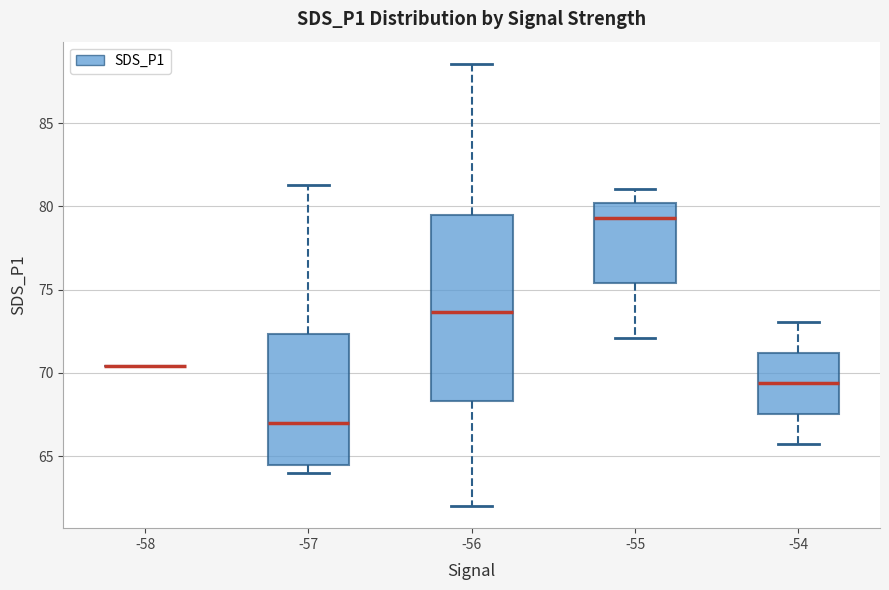

Reading left to right, read every box against the y-axis: the position of its median line, the range the box covers, and the ends of its whiskers. The values are not printed on the chart, so give them approximately, as read against the axis.

-58: box collapsed to a line at 70.5, whiskers 70.5 to 70.5
-57: median 67.0, box 64.5 to 72.5, whiskers 64.0 to 81.5
-56: median 73.5, box 68.5 to 79.5, whiskers 62.0 to 88.5
-55: median 79.5, box 75.5 to 80.0, whiskers 72.0 to 81.0
-54: median 69.5, box 67.5 to 71.0, whiskers 65.5 to 73.0